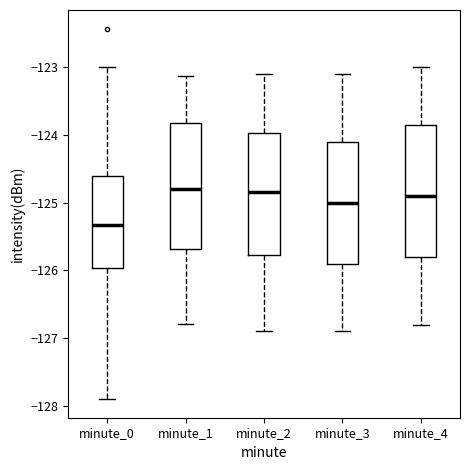

Where does the median line of the box for minute_2 sit on the y-axis? The values are not printed on the chart, so give them approximately, as read against the axis.

-124.8